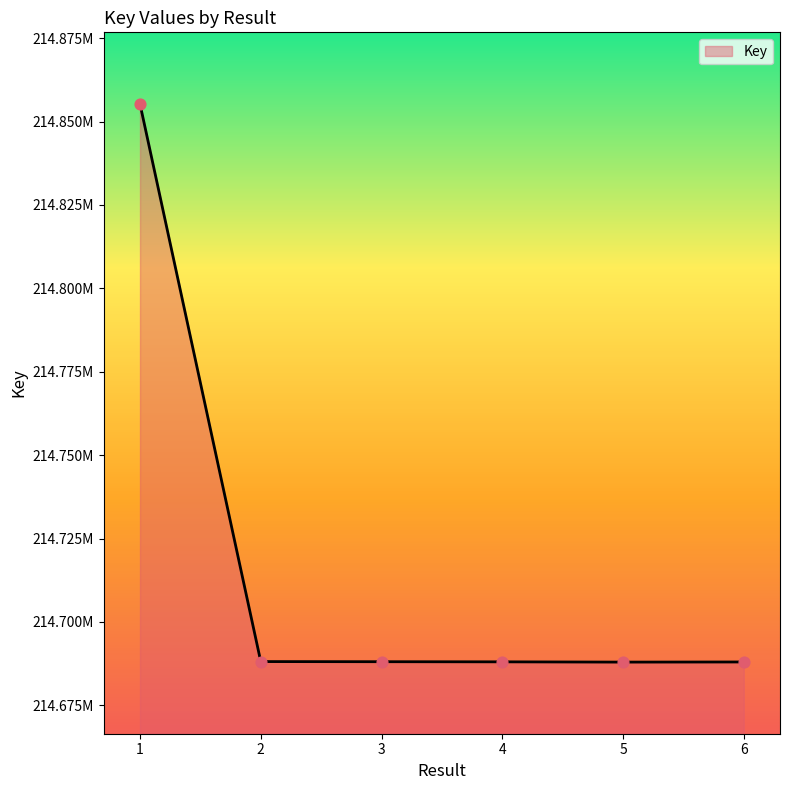

What is the change in value from 2 to 6?

-117